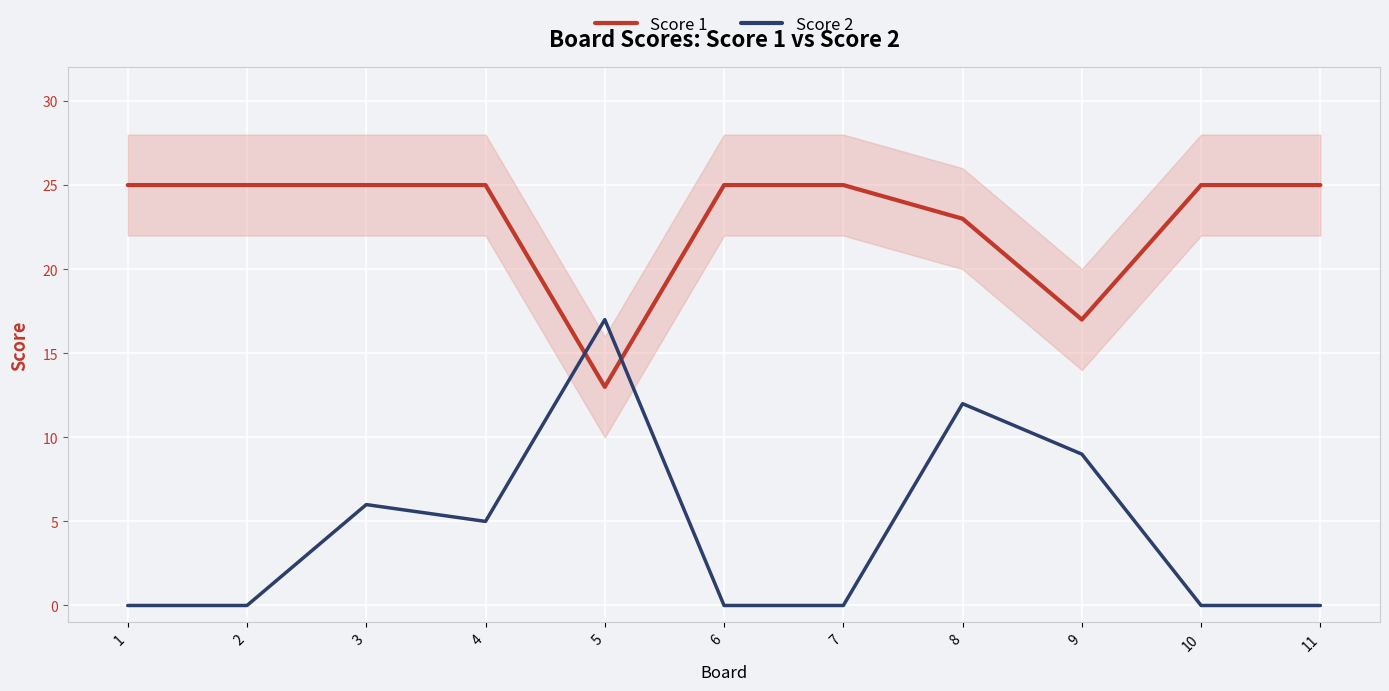

Rank the series by their average value, from highest to lowest.

Score 1, Score 2